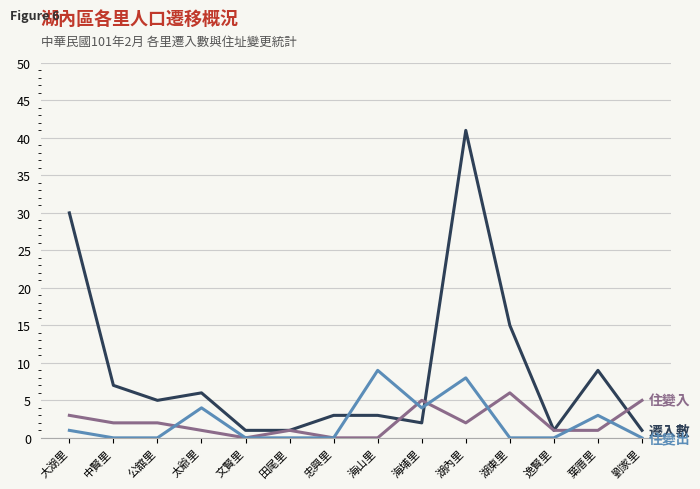

At which category is the sum across all series the highest?

湖內里